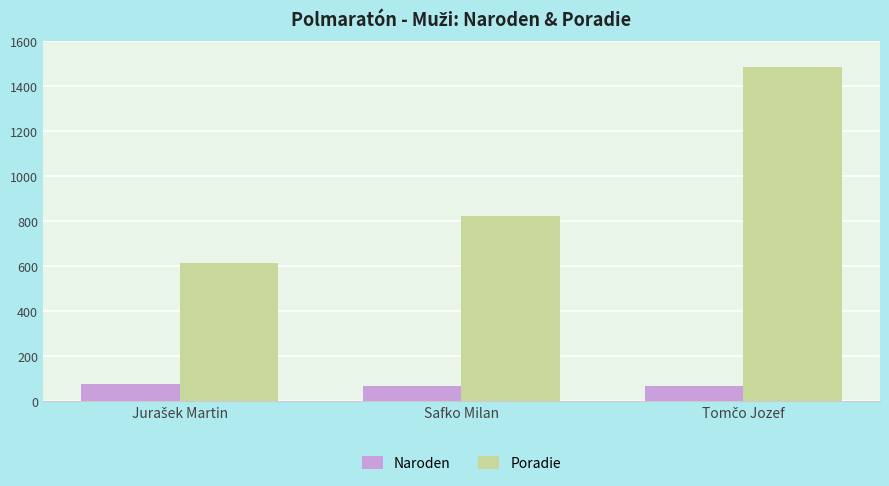

Which series has the largest total across all categories?

Poradie